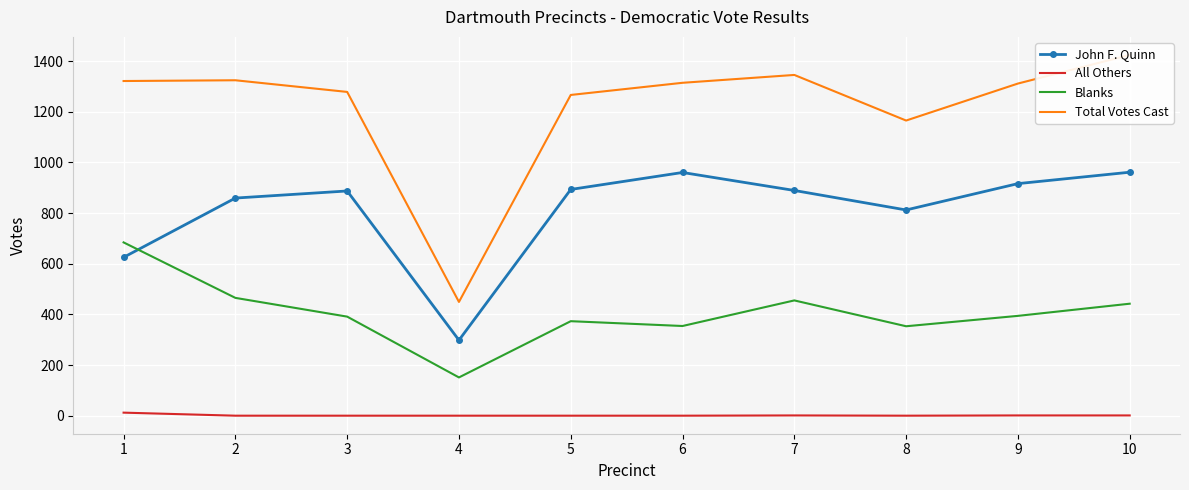

What is the minimum value for Blanks?

151